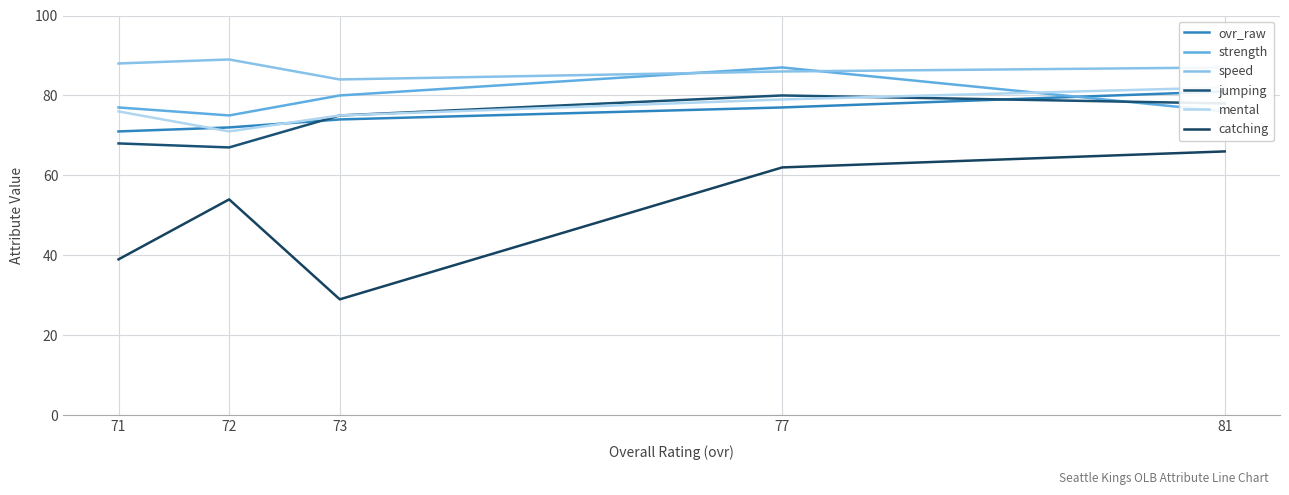

What is the minimum value for speed?

84